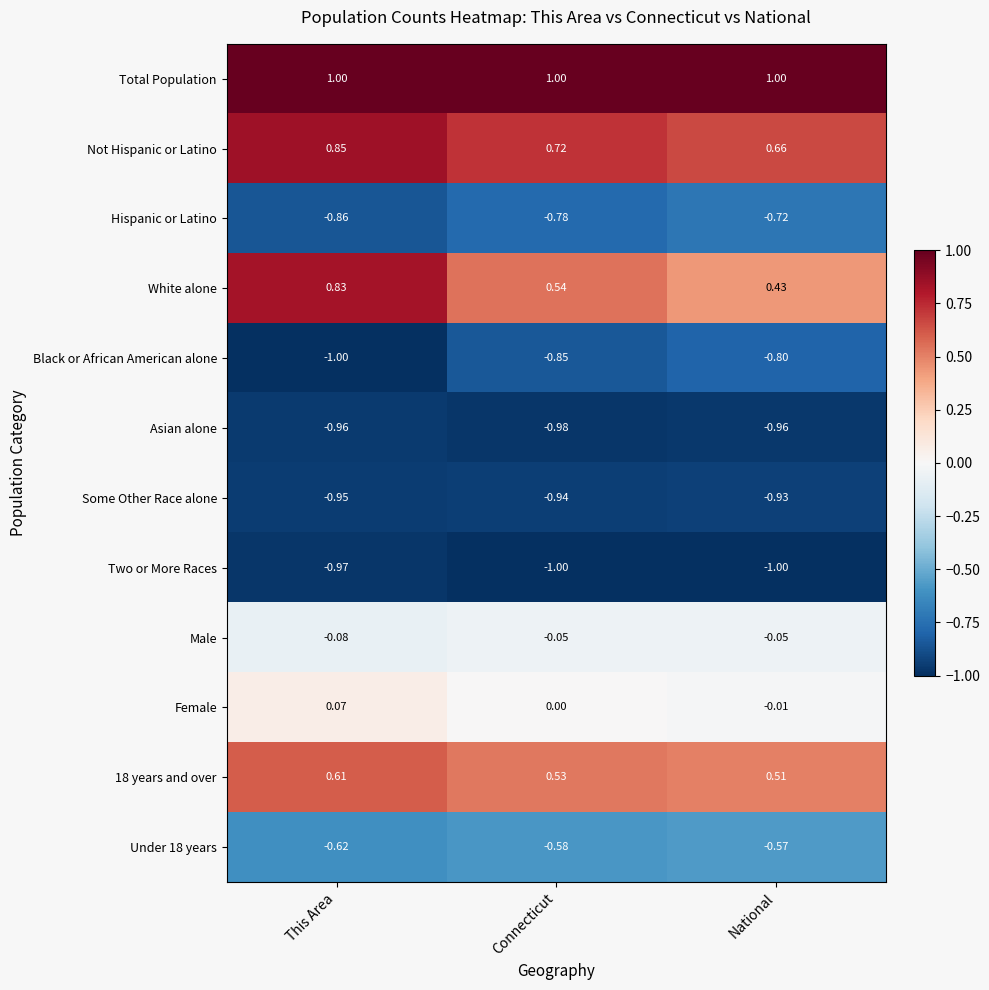

Between Connecticut and National, which series saw the biggest shift?

White alone